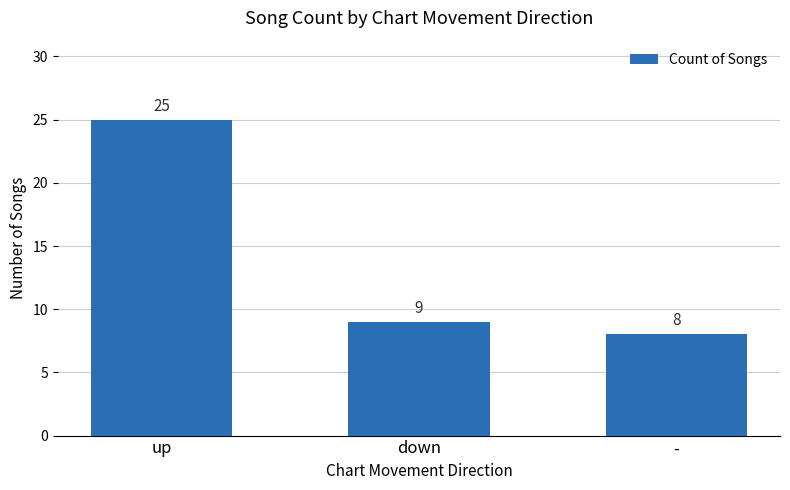

What is the difference between the second highest and minimum values?

1